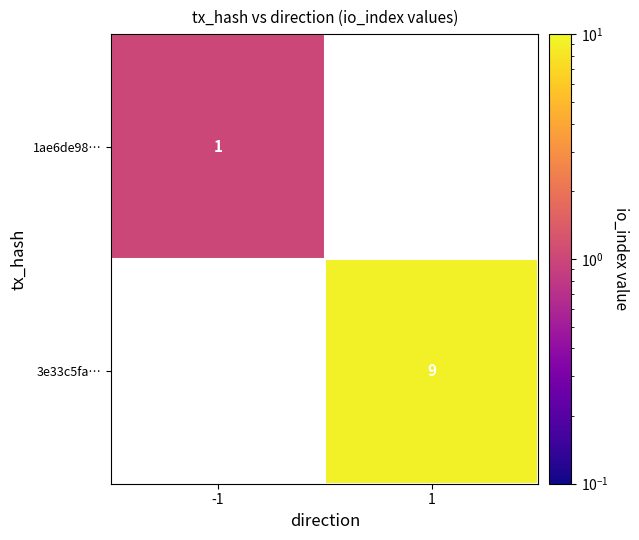

Count the number of data series in this chart.

2